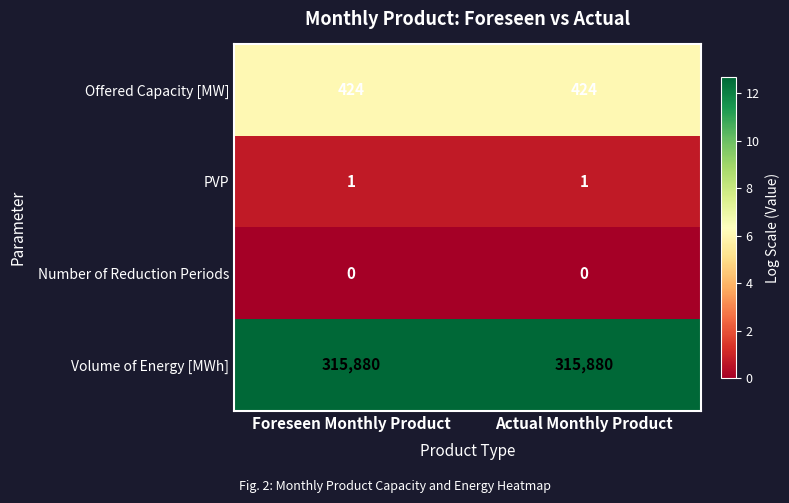

The Offered Capacity [MW] series shows 424 at Actual Monthly Product. True or false?

True